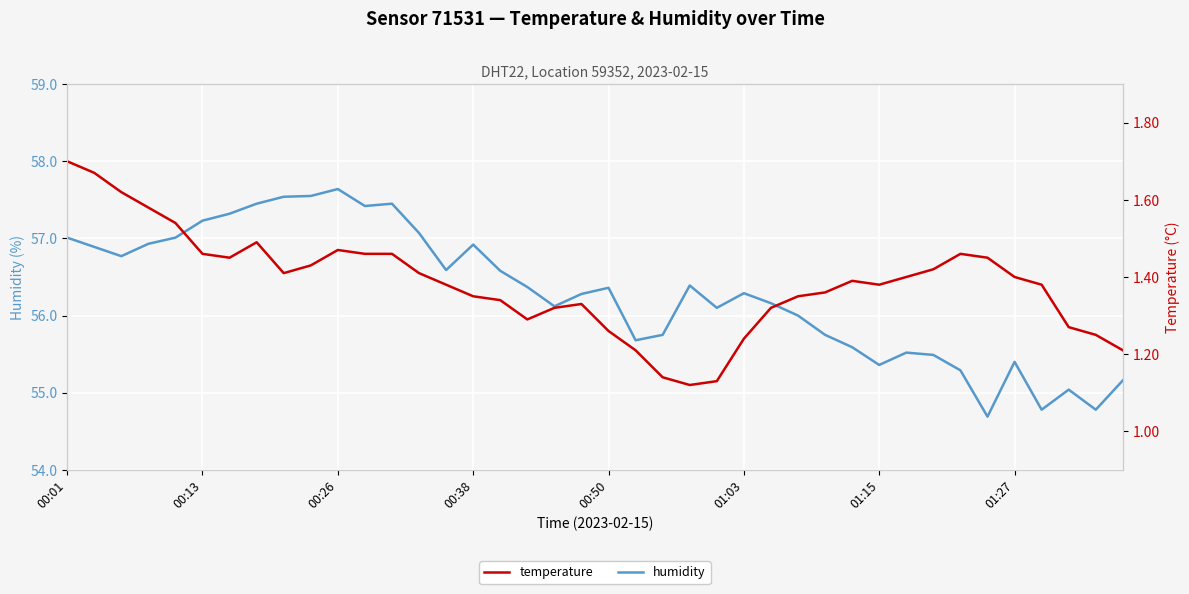

True or false: temperature and humidity intersect in this chart.

False